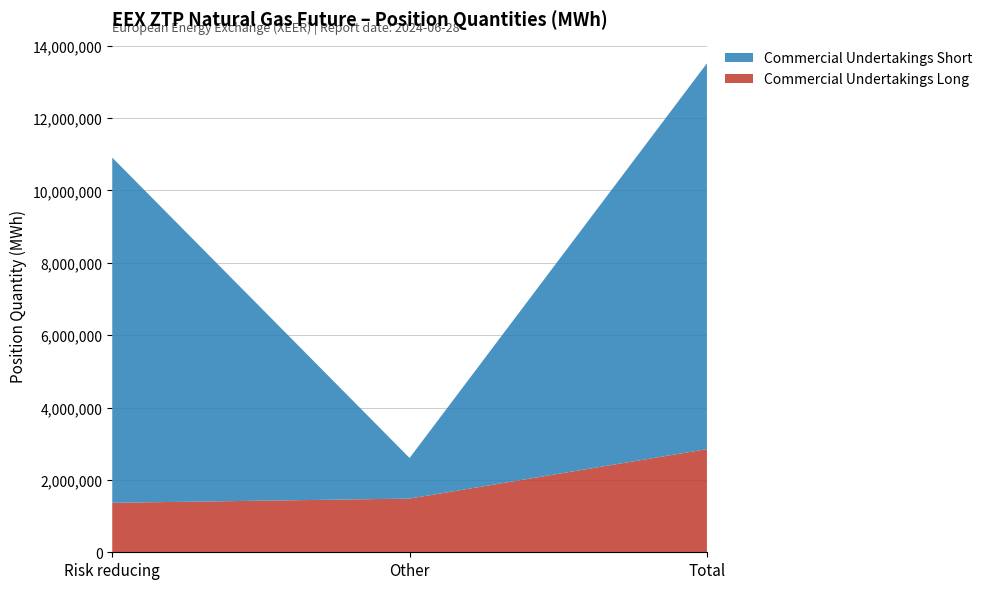

Reading right to left, what are the values for Commercial Undertakings Long?

Total=2850960	Other=1483680	Risk reducing=1367280